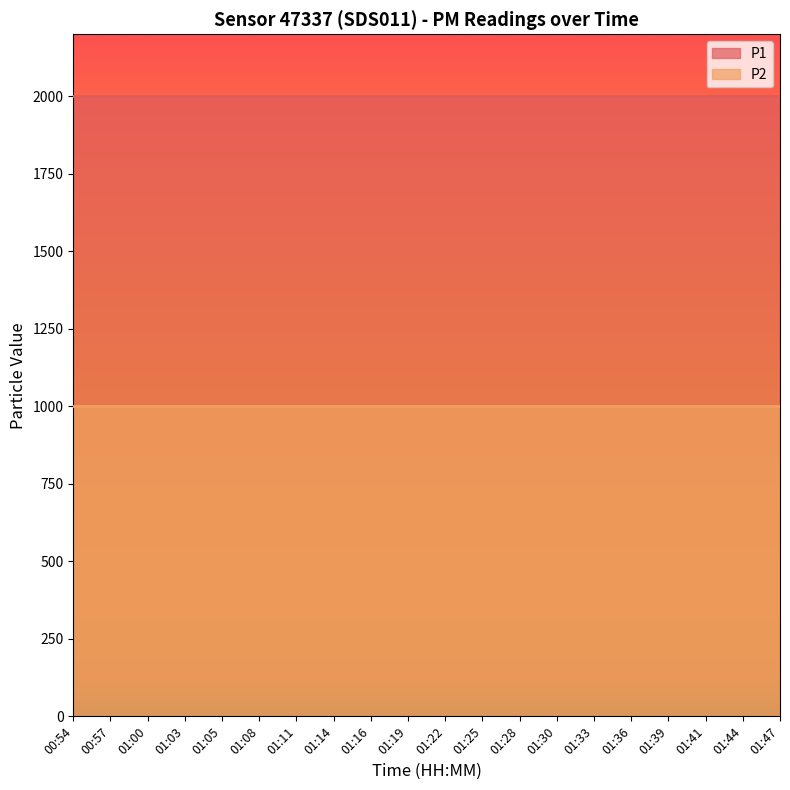

At how many categories does at least one series exceed 1547?

20